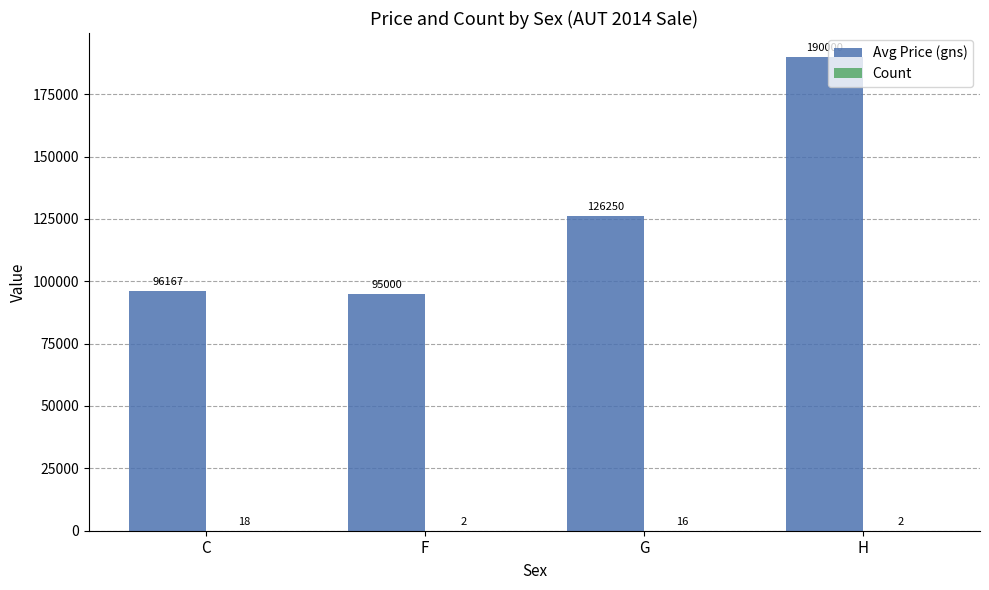

What is the greatest value displayed?

190000.0